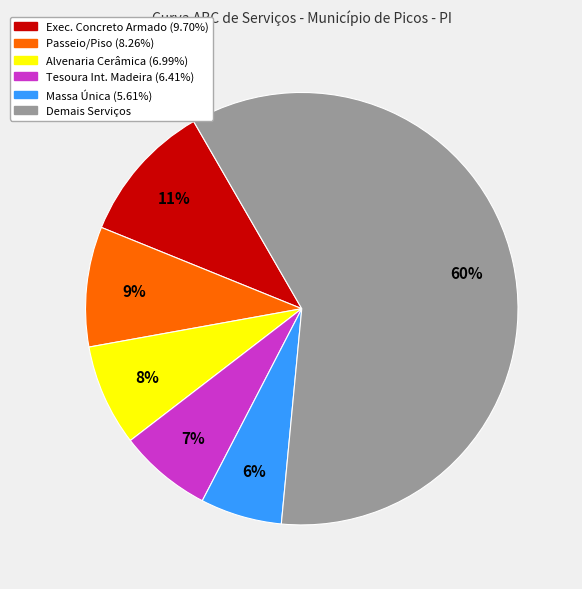

How many segments does this pie chart have?

6